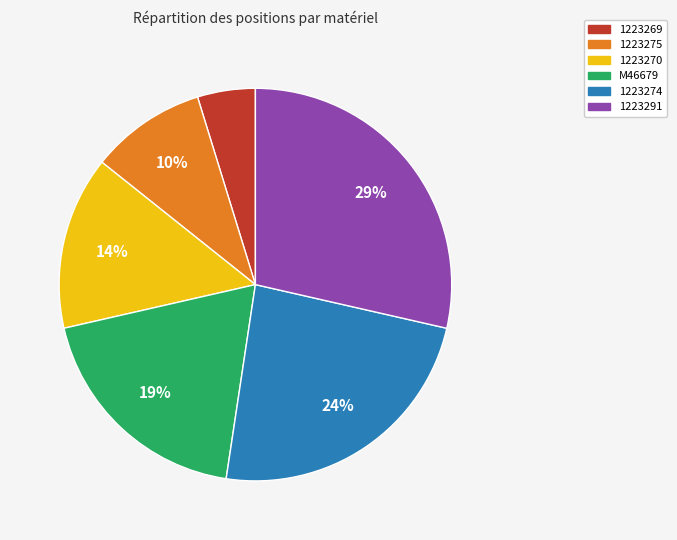

Which has a higher value, 1223274 or 1223269?

1223274